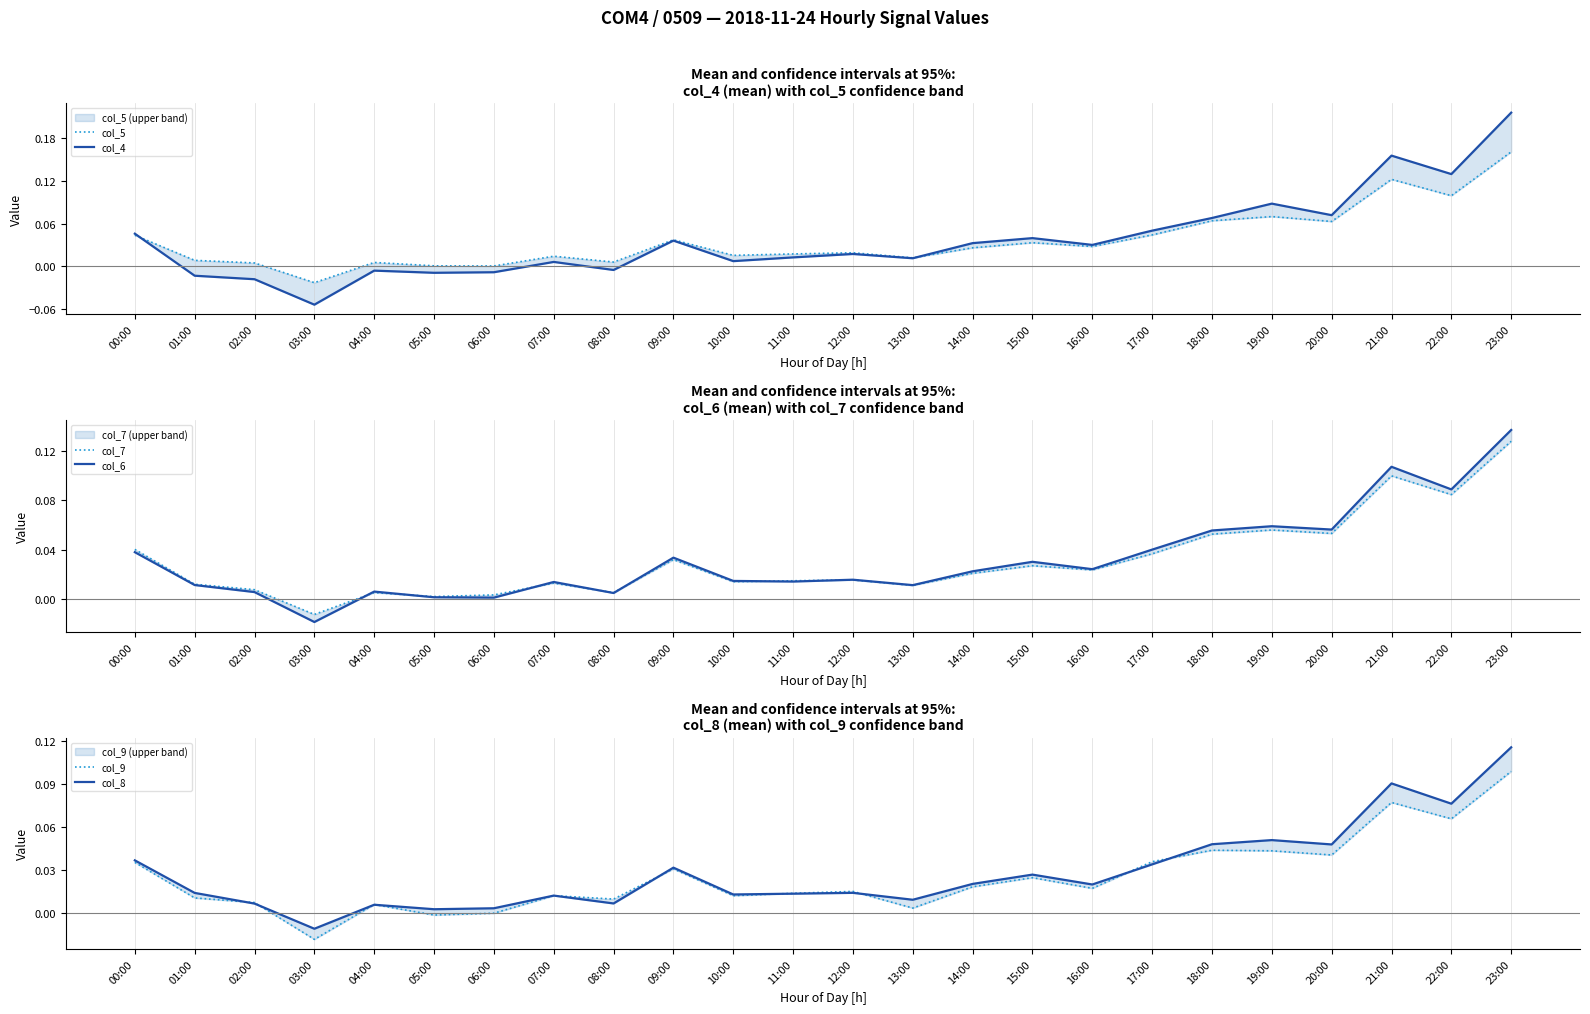

Is the value of col_6 at 14:00 greater than the value of col_9 at 17:00?

No